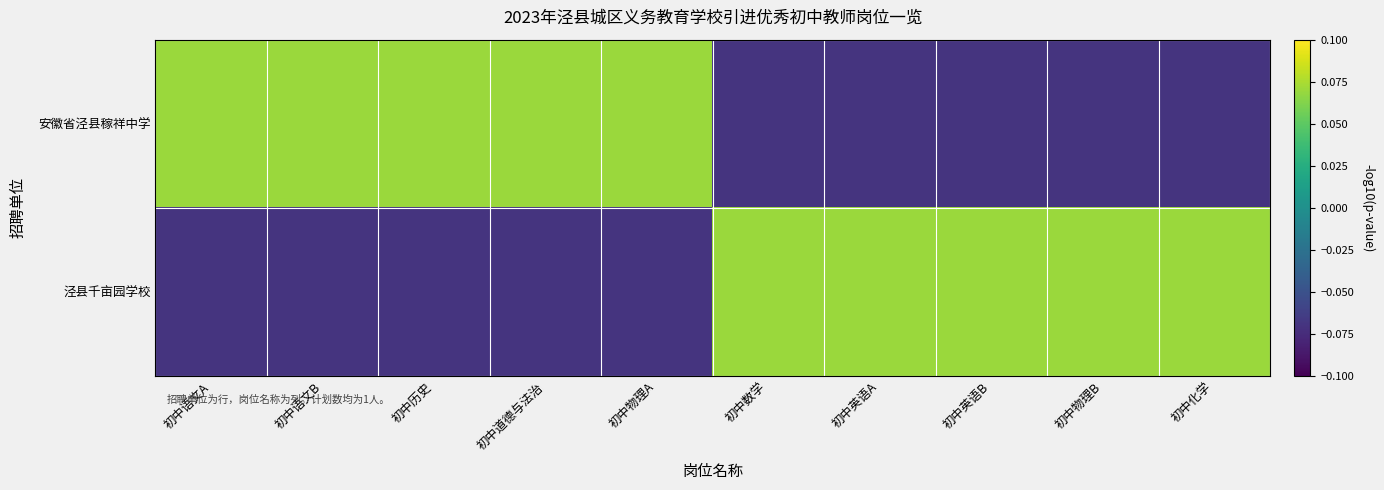

Which series has the largest range (max minus min)?

安徽省泾县稼祥中学